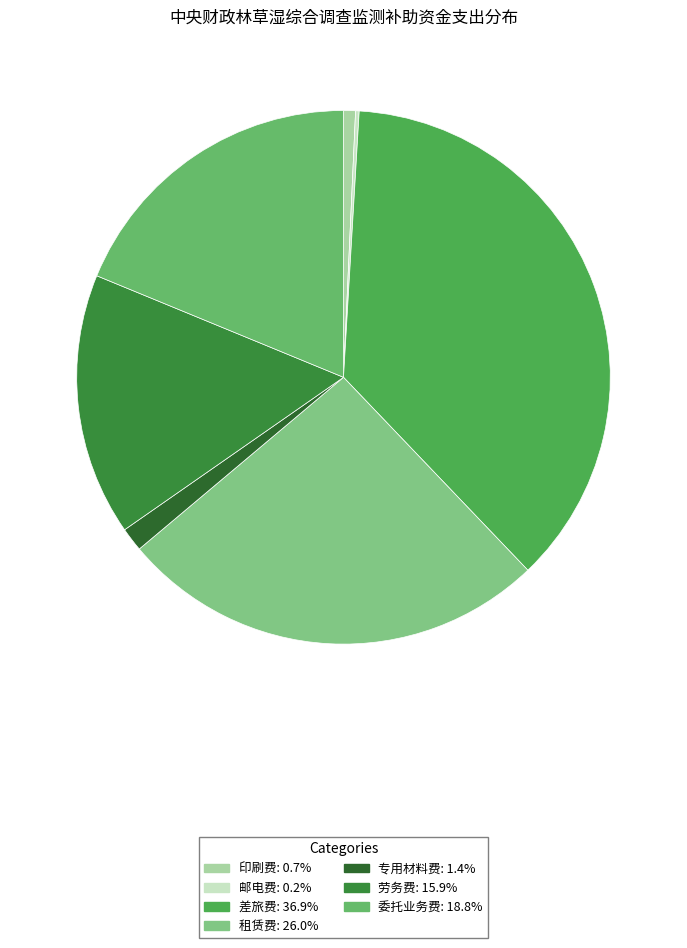

Combined, what portion of the pie is 委托业务费 and 专用材料费?

20.2%